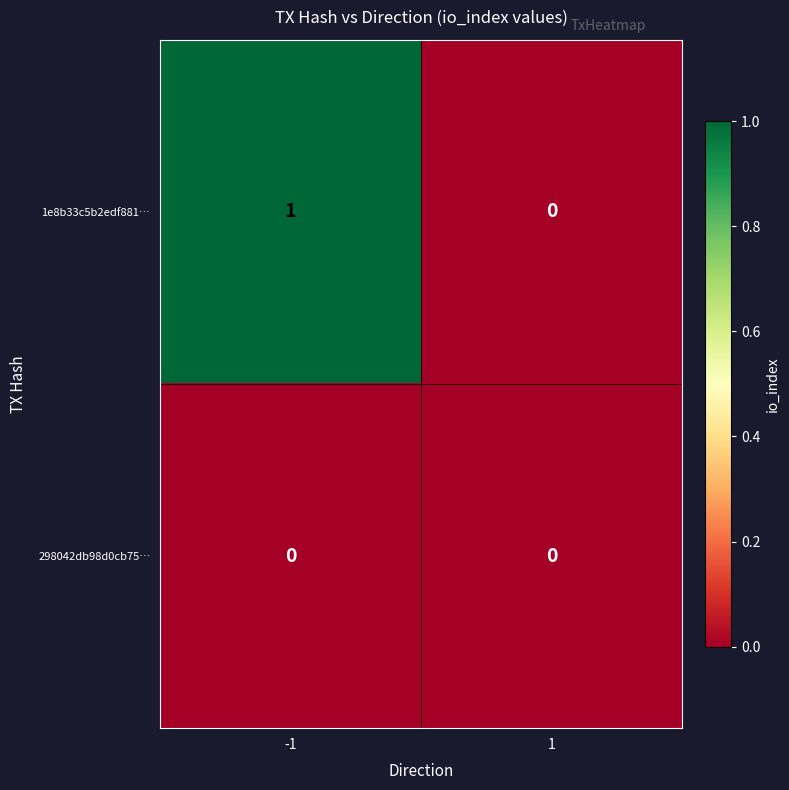

Which series has the largest range (max minus min)?

1e8b33c5b2edf881…